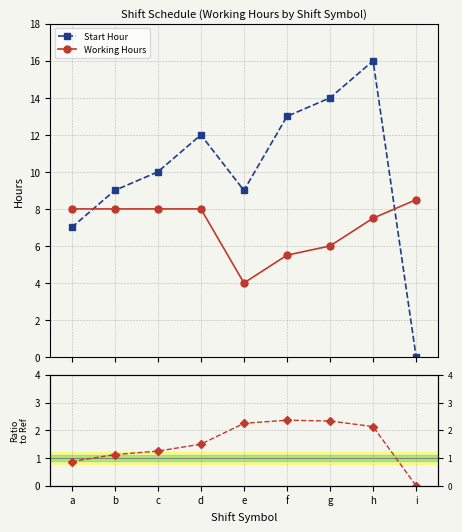

What is the value of the Start Hour point at the 7th from the left?

14.0